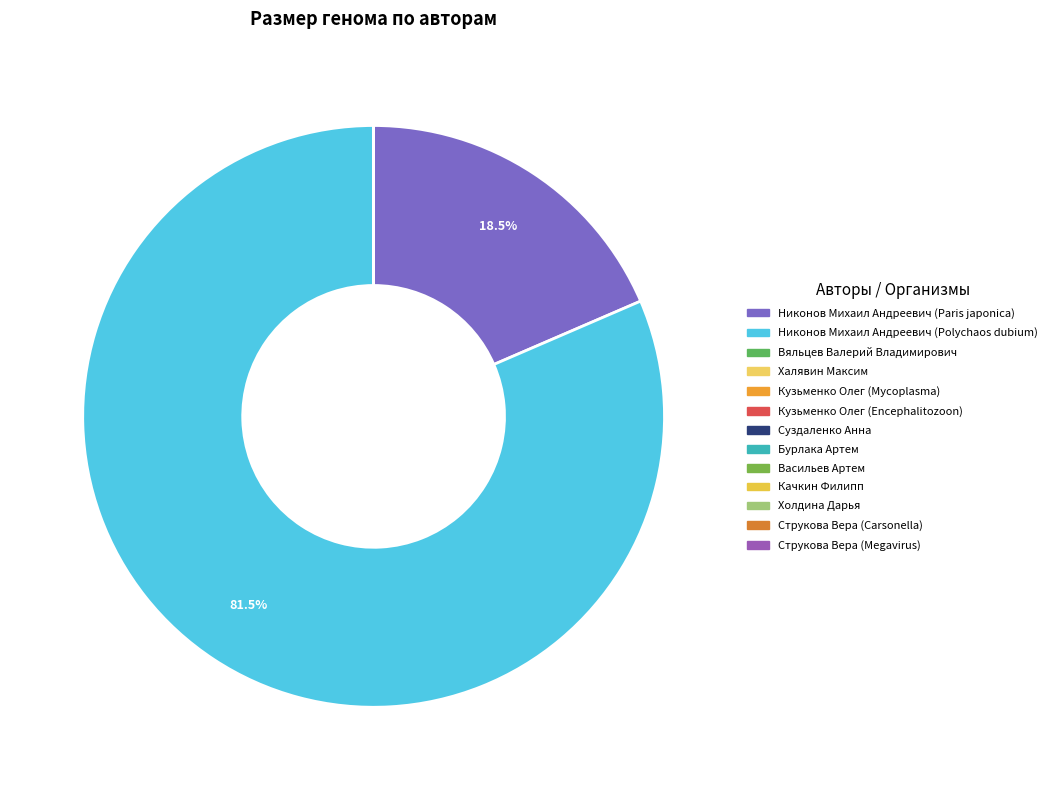

Which slice is the largest?

Никонов Михаил Андреевич (Polychaos dubium)